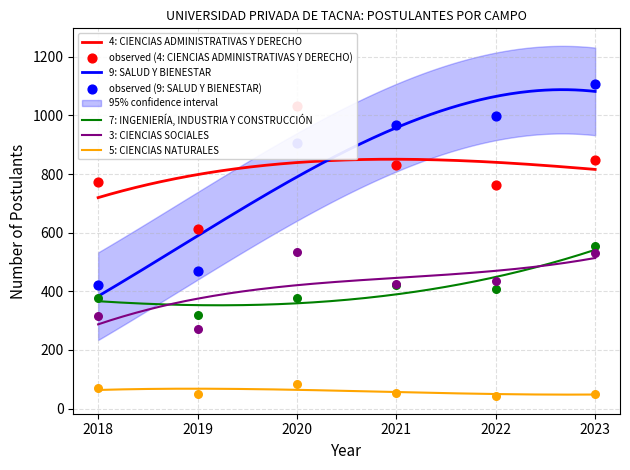

What are all the series names shown in the legend?

4: CIENCIAS ADMINISTRATIVAS Y DERECHO, 9: SALUD Y BIENESTAR, 7: INGENIERÍA, INDUSTRIA Y CONSTRUCCIÓN, 3: CIENCIAS SOCIALES, 5: CIENCIAS NATURALES